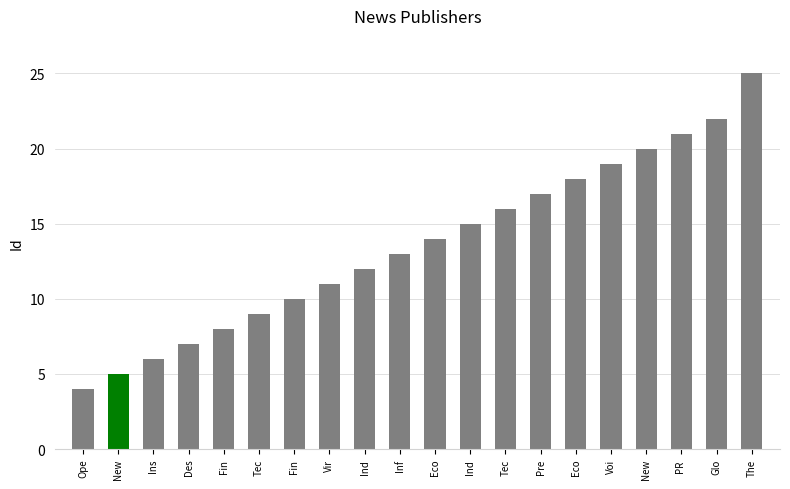

What is the ratio of the value at Glo to the value at Des?

3.1